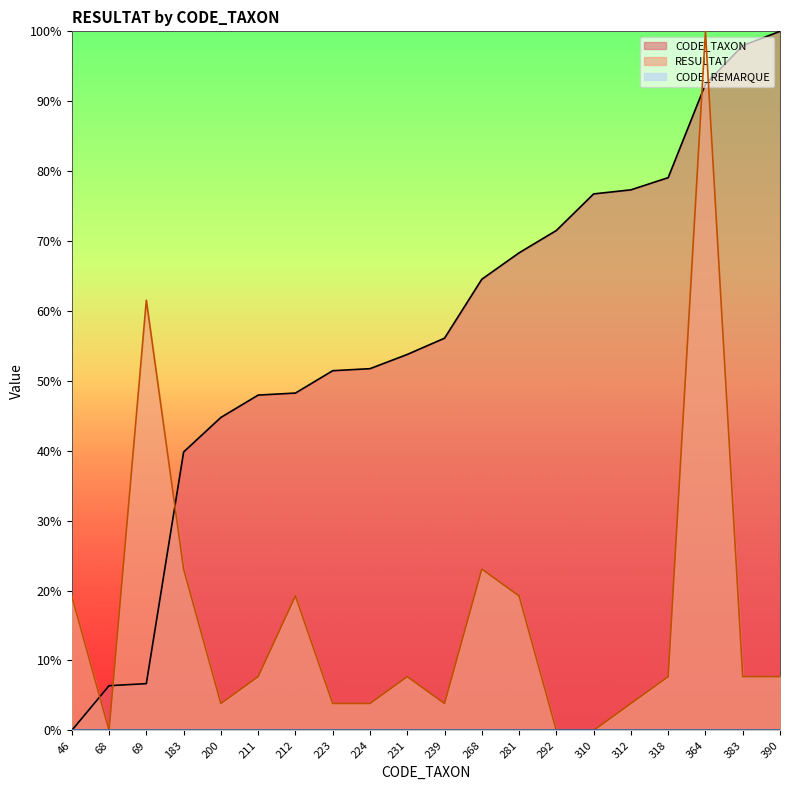

How many lines are shown in the chart?

3